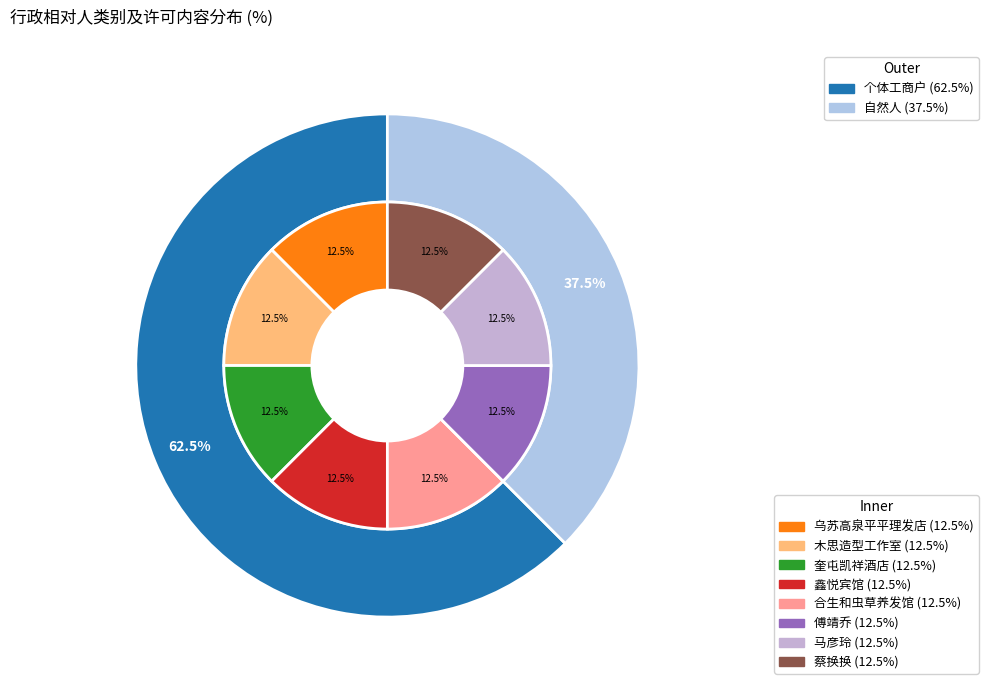

To the nearest percent, what is the difference between the 自然人 and 个体工商户 slice percentages?

25%